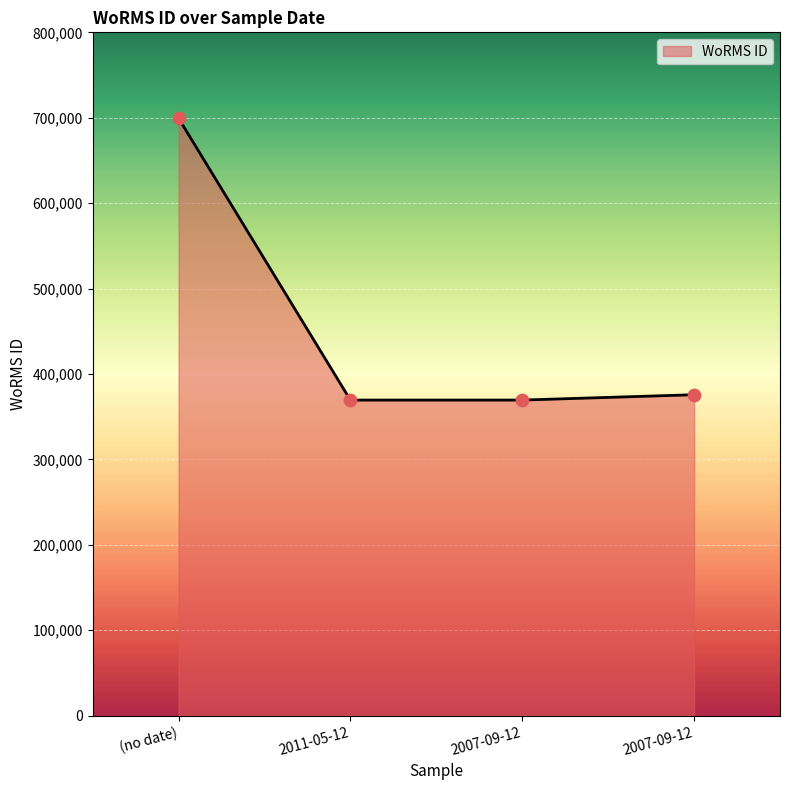

What is the change in value from (no date) to 2011-05-12?

-329913